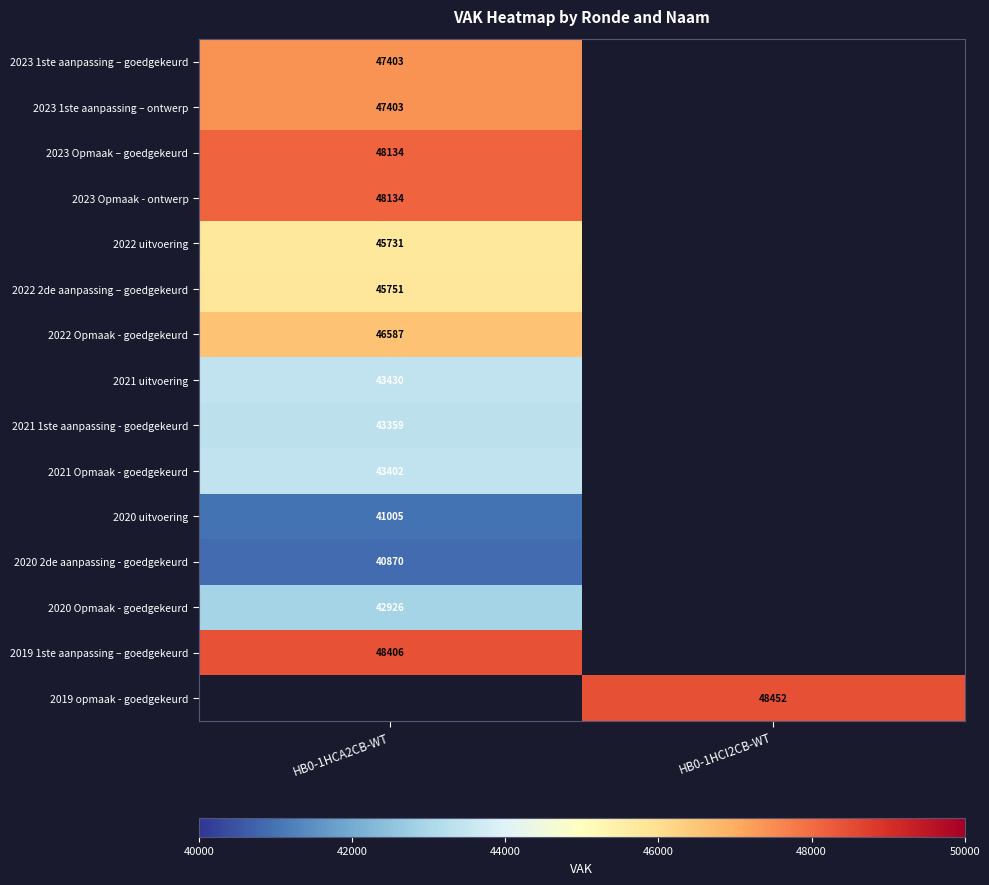

The 2020 Opmaak - goedgekeurd series shows 20510 at HB0-1HCA2CB-WT. True or false?

False